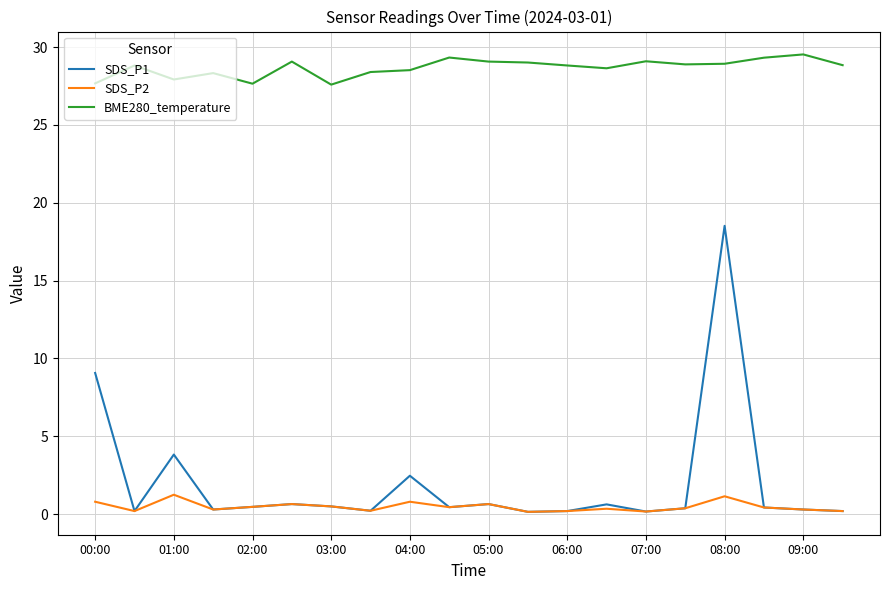

Rank the series by their maximum value, from lowest to highest.

SDS_P2, SDS_P1, BME280_temperature